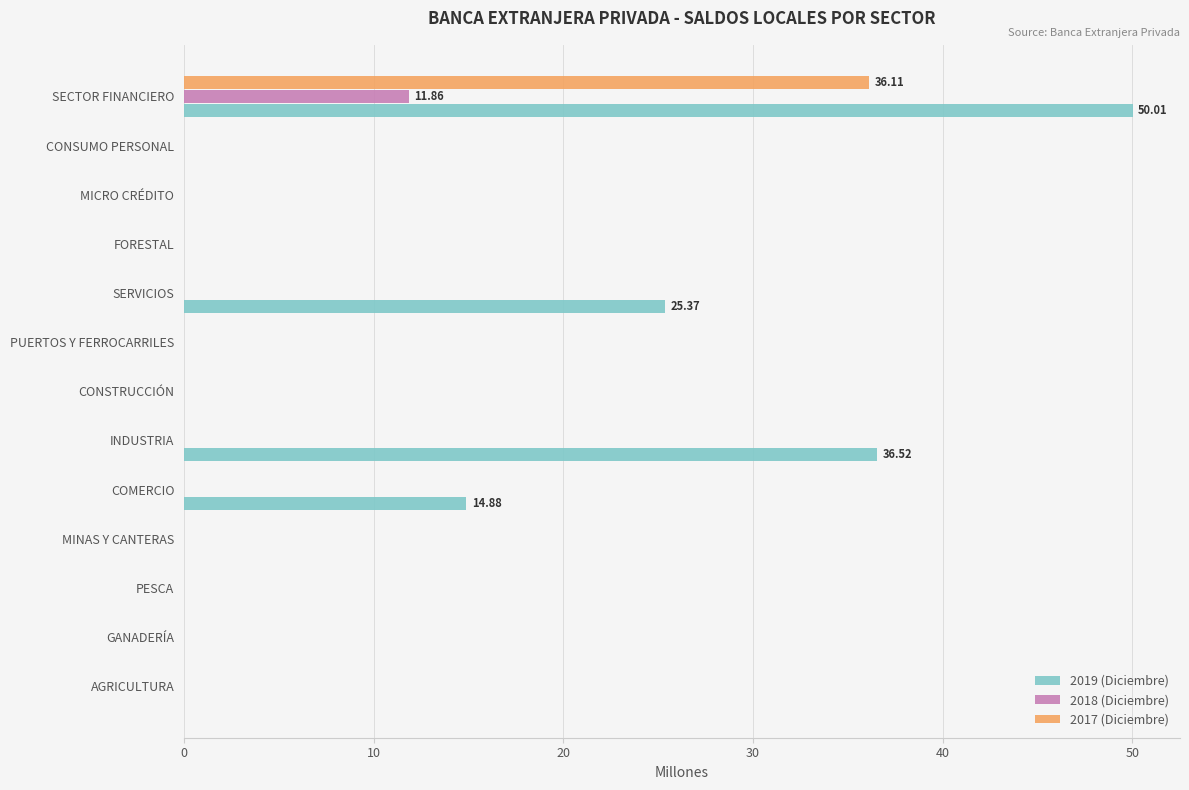

What are all the series names shown in the legend?

2019 (Diciembre), 2018 (Diciembre), 2017 (Diciembre)